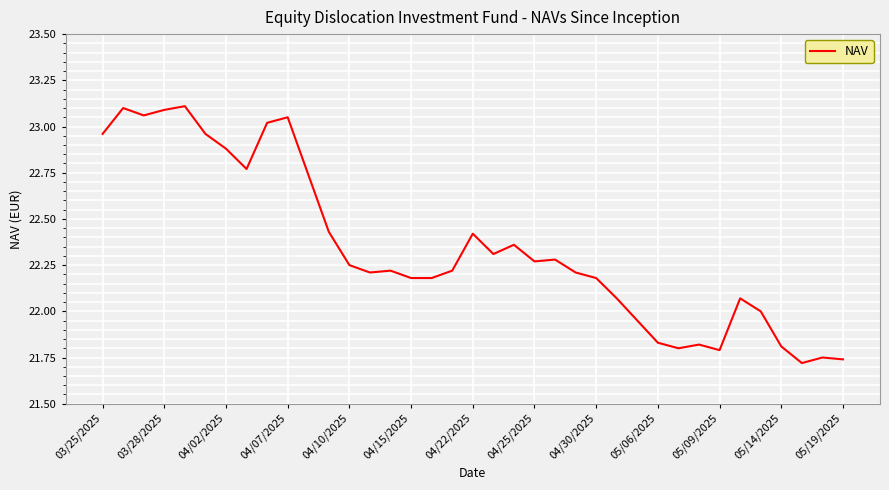

Reading left to right, transcribe all the data shown in this chart.

23.0	23.1	23.1	23.1	23.1	23.0	22.9	22.8	23.0	23.1	22.7	22.4	22.2	22.2	22.2	22.2	22.2	22.2	22.4	22.3	22.4	22.3	22.3	22.2	22.2	22.1	21.9	21.8	21.8	21.8	21.8	22.1	22.0	21.8	21.7	21.8	21.7